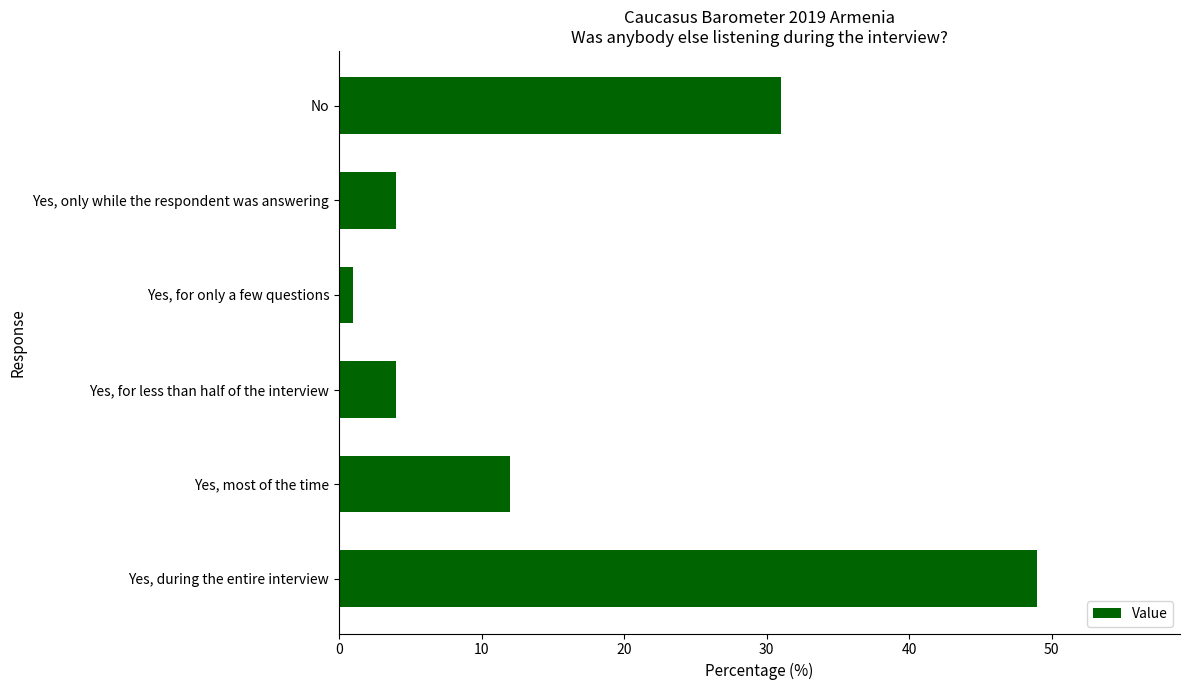

Where is the data nearest to the value 25?

No